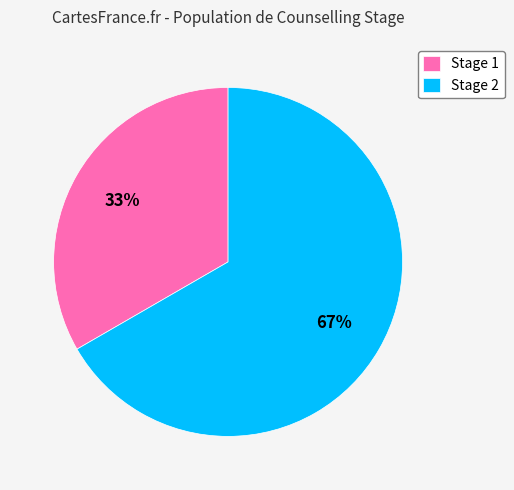

What percentage is the Stage 1 slice, to the nearest percent?

33%